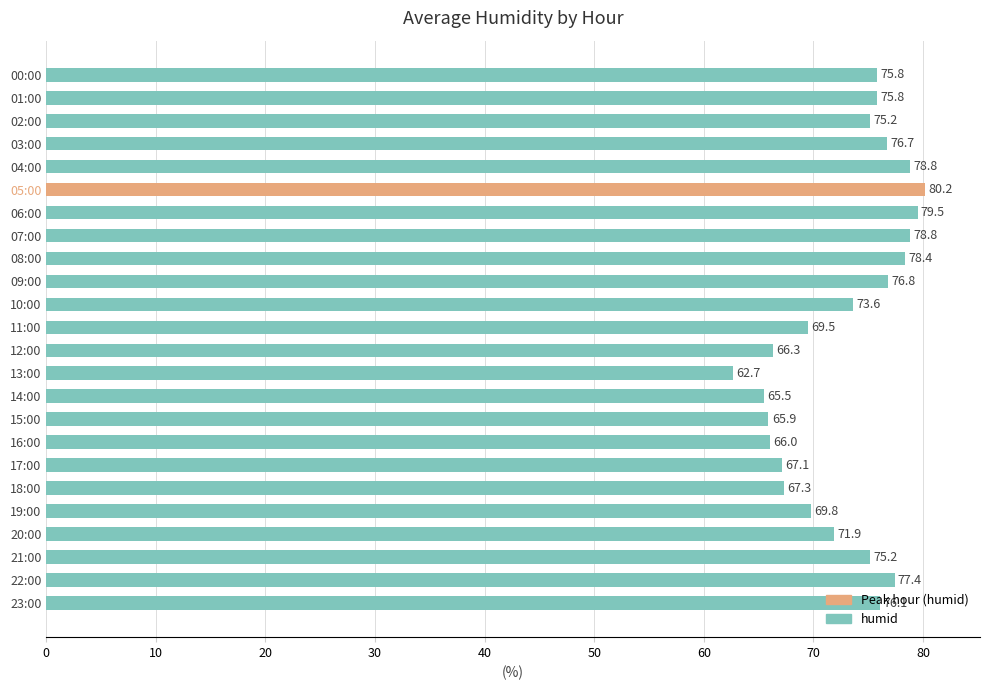

Approximately how many times larger is the value at 12:00 compared to 02:00?

0.9